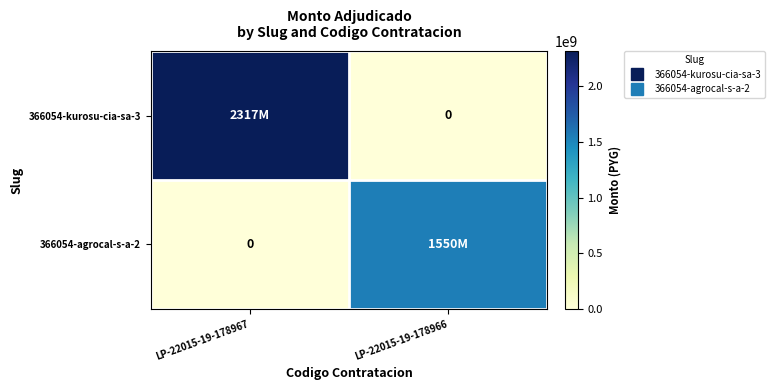

How many categories are shown in the chart?

2